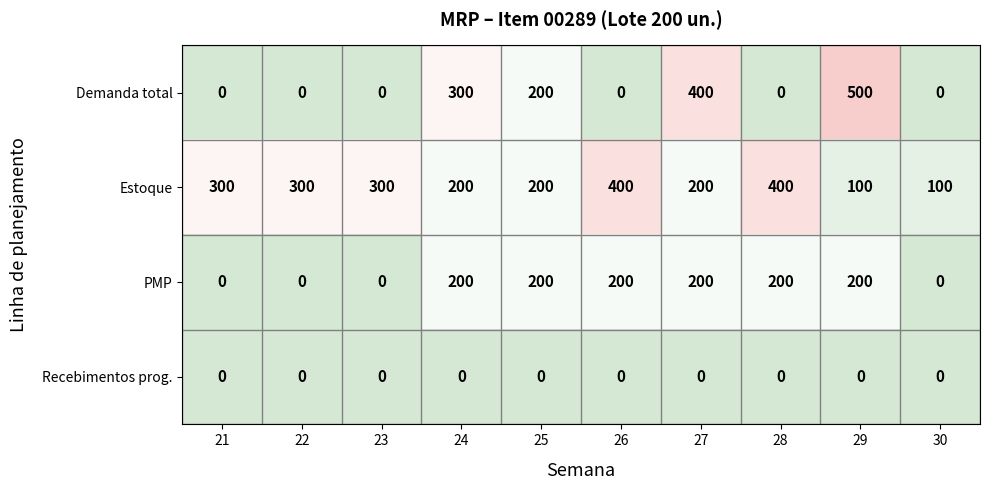

What is the sum of all PMP values?

1200